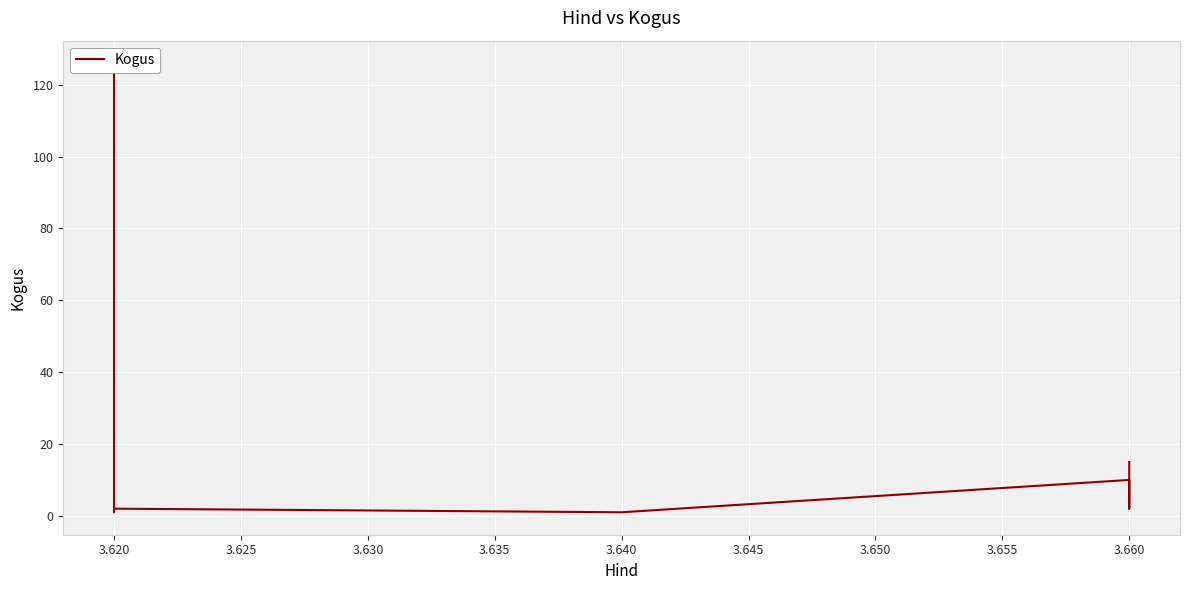

How many distinct data groups are displayed?

1